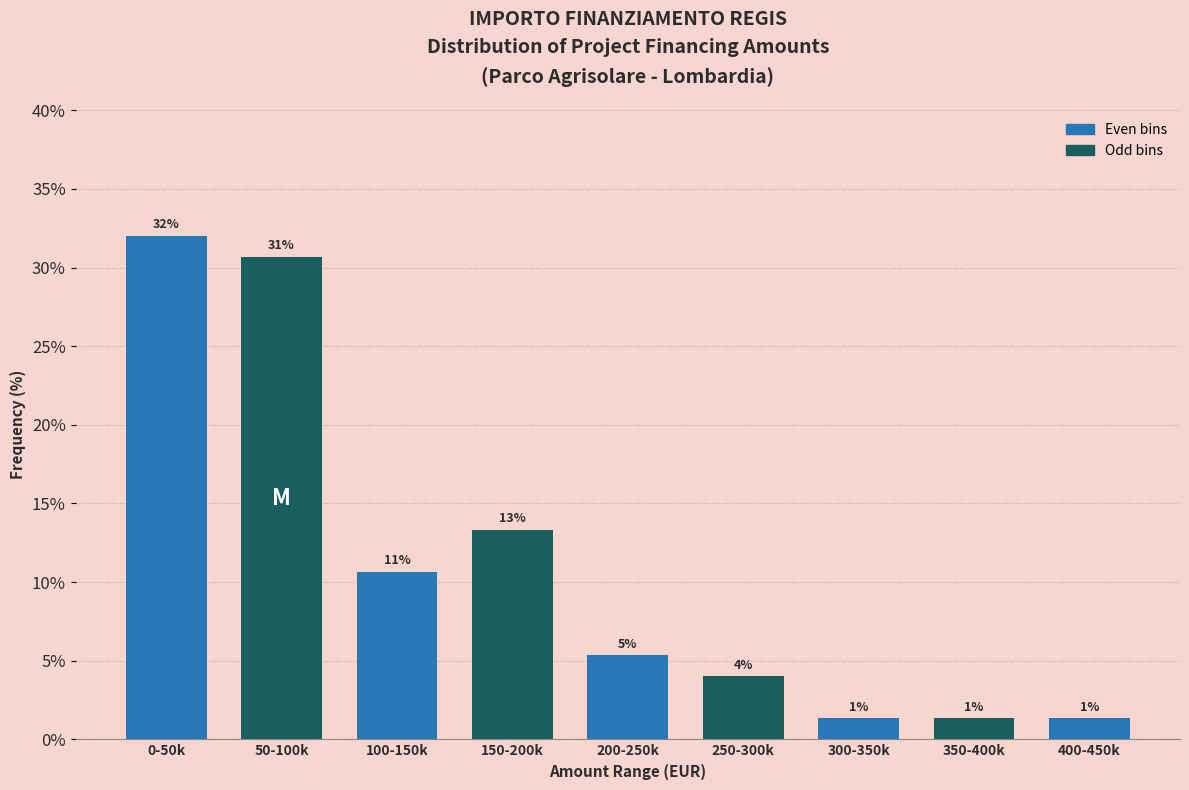

Does the chart contain any negative values?

No